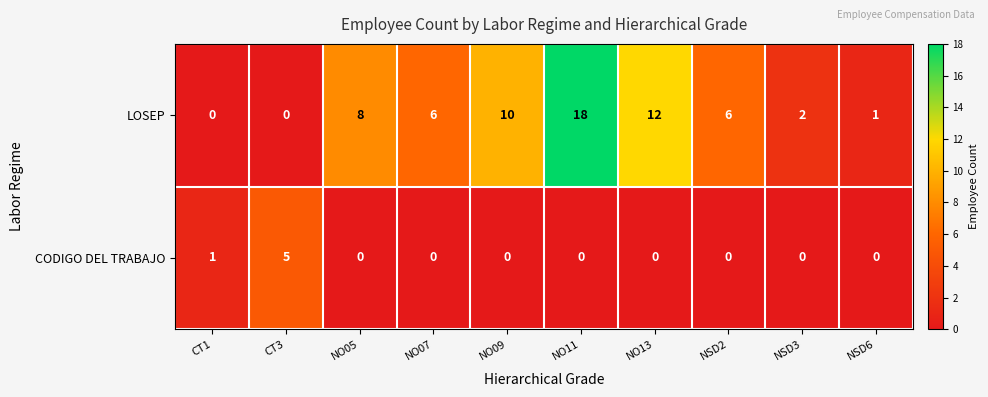

Reading left to right, extract all data points from this chart.

LOSEP: 0	0	8	6	10	18	12	6	2	1
CODIGO DEL TRABAJO: 1	5	0	0	0	0	0	0	0	0